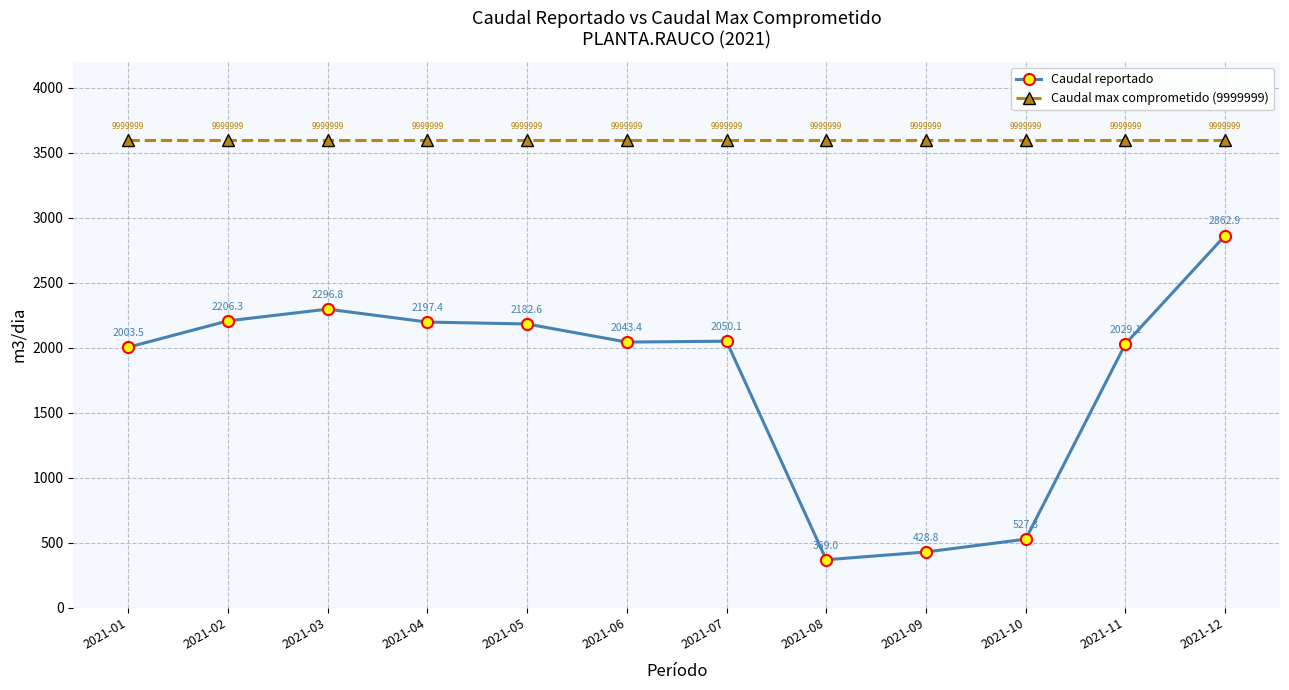

At 2021-01, list the series in order from smallest to largest.

Caudal reportado, Caudal max comprometido (9999999)